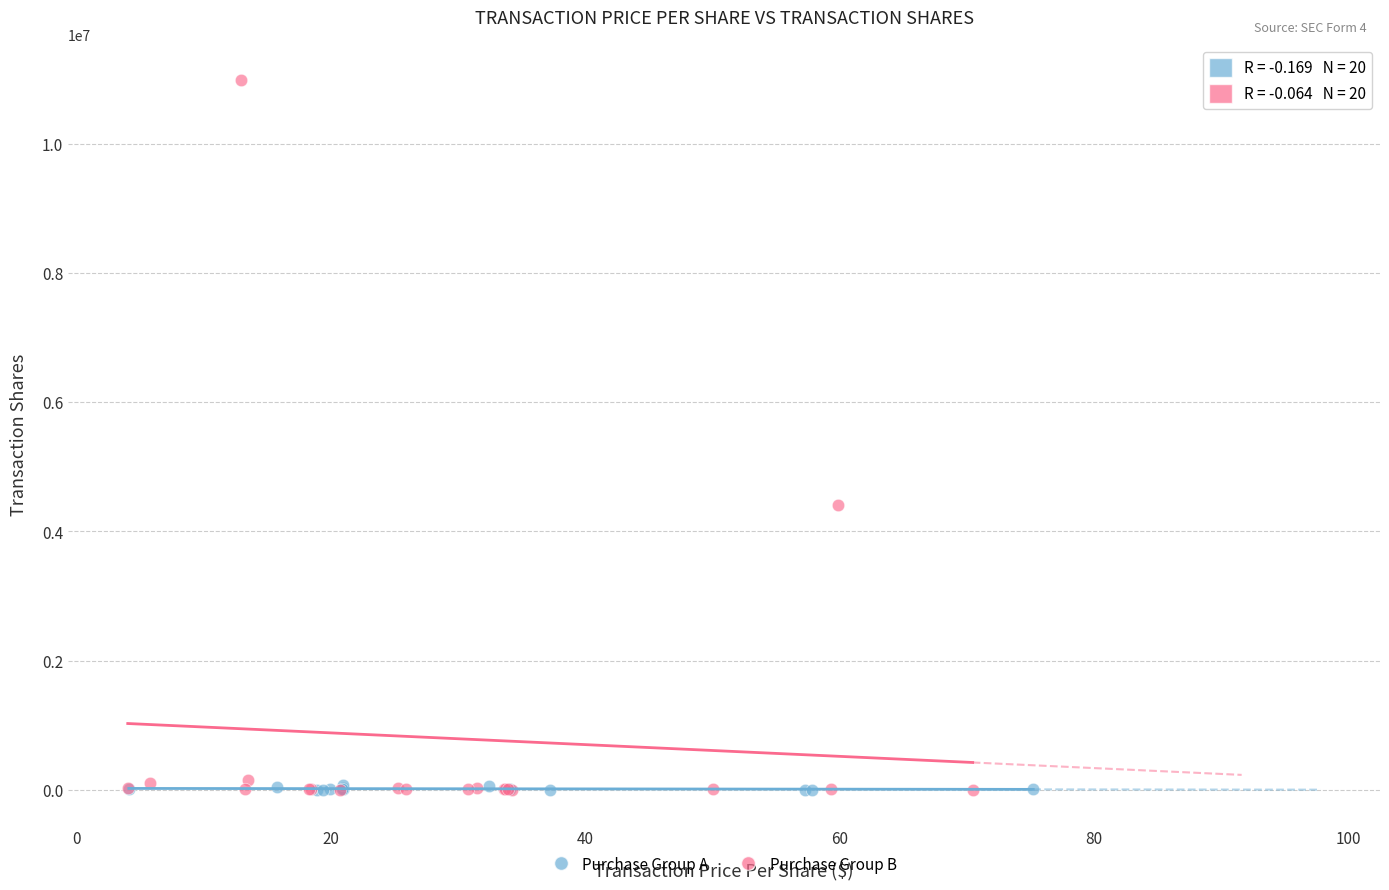

Which series has the largest Y range (max minus min)?

Purchase Group B